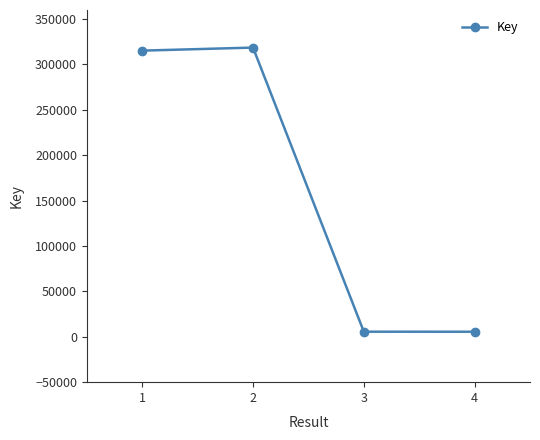

What is the sum of the values at 1 and 2?

633831